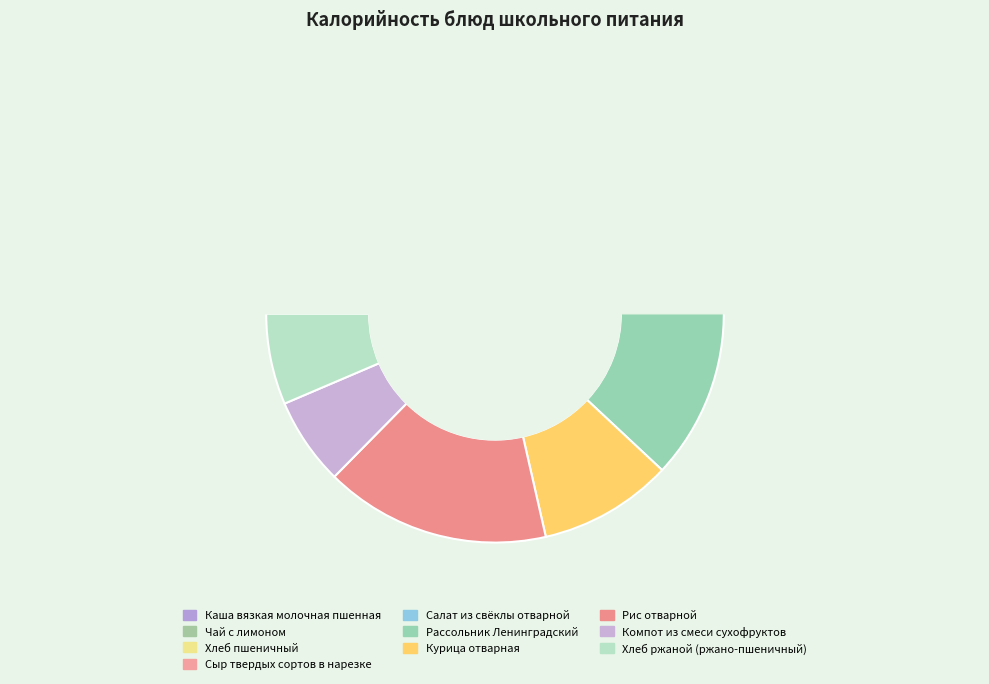

What is the total percentage of Каша вязкая молочная пшенная and Рис отварной?

43.5%